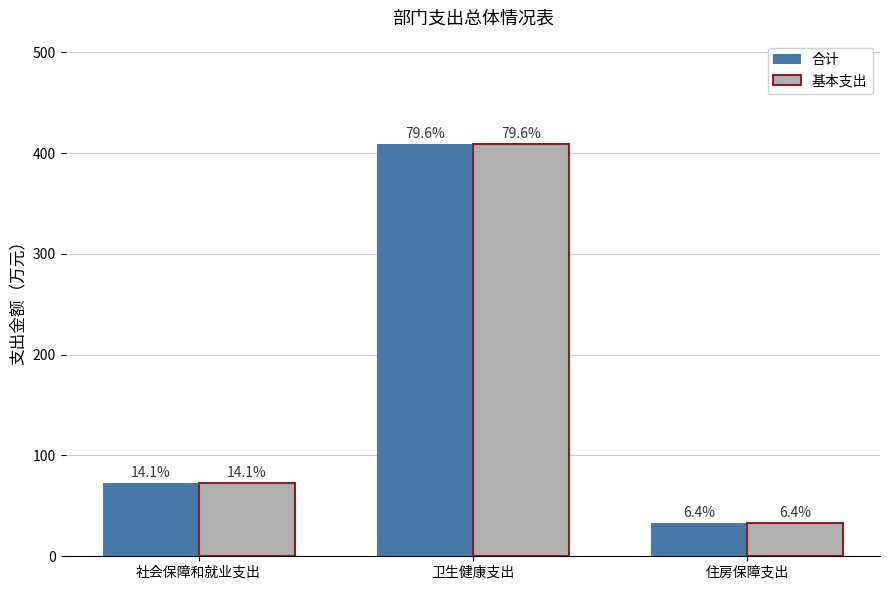

What is the approximate value of 合计 at 社会保障和就业支出?

72.4